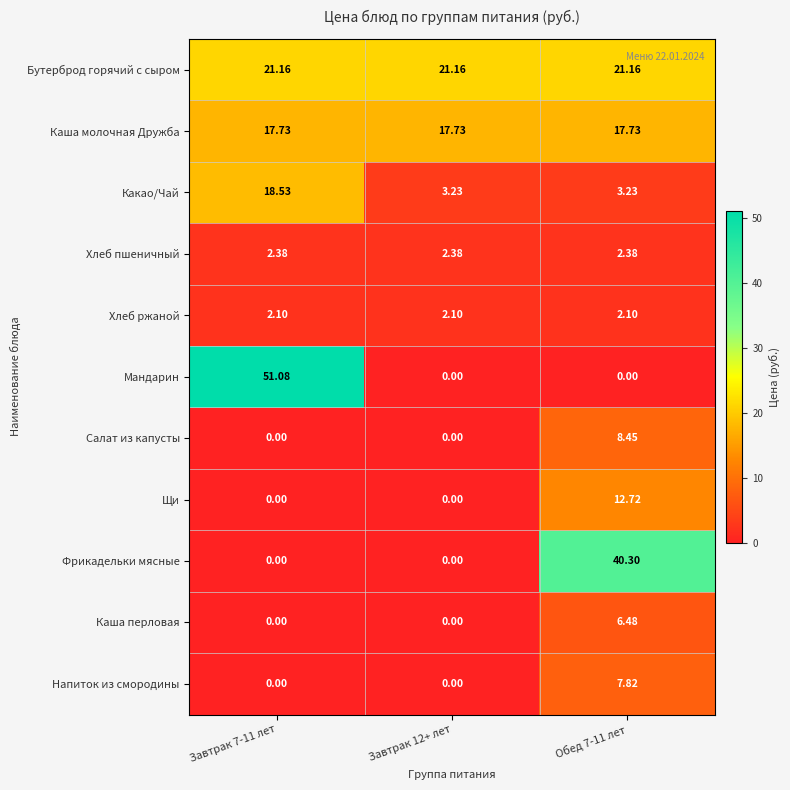

At Обед 7-11 лет, list the series in order from smallest to largest.

Мандарин, Хлеб ржаной, Хлеб пшеничный, Какао/Чай, Каша перловая, Напиток из смородины, Салат из капусты, Щи, Каша молочная Дружба, Бутерброд горячий с сыром, Фрикадельки мясные